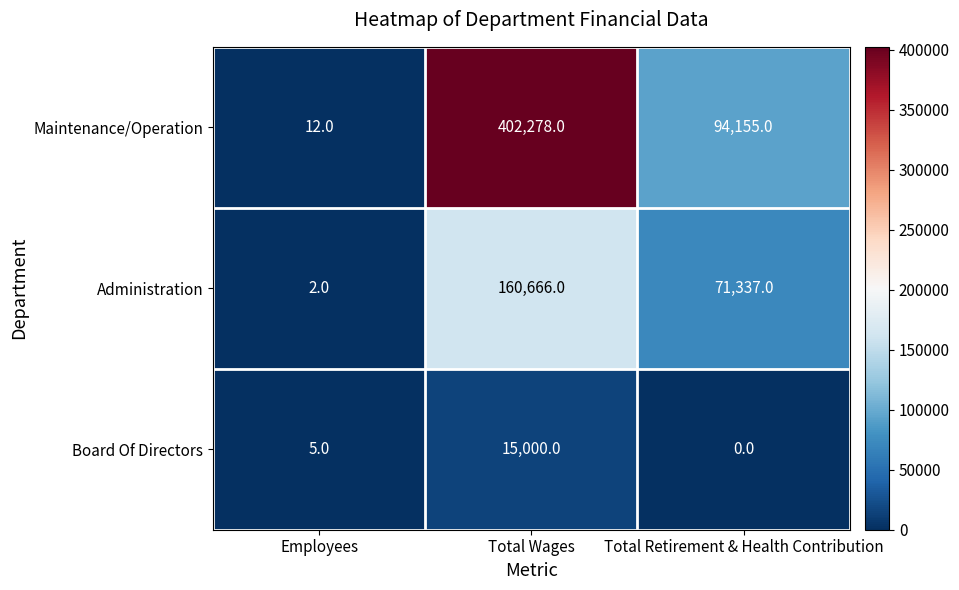

Which series has the largest total across all categories?

Maintenance/Operation